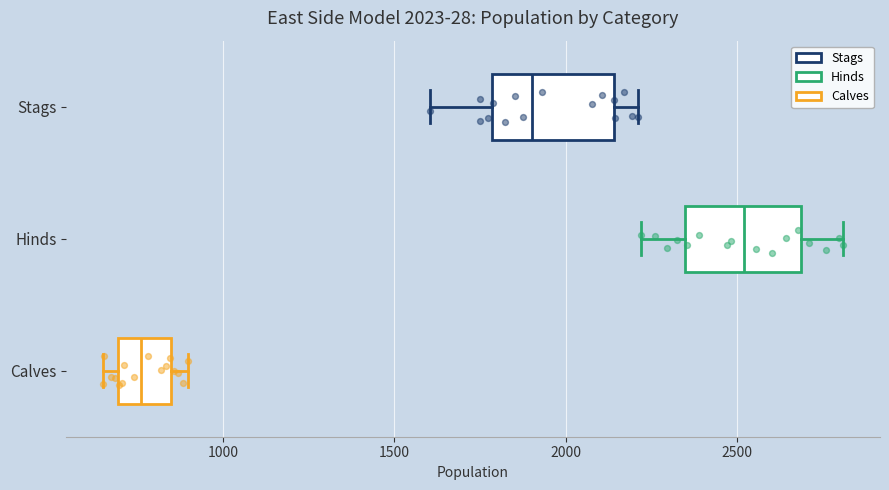

Where does the median line of the box for Stags sit on the x-axis? The values are not printed on the chart, so give them approximately, as read against the axis.

1900